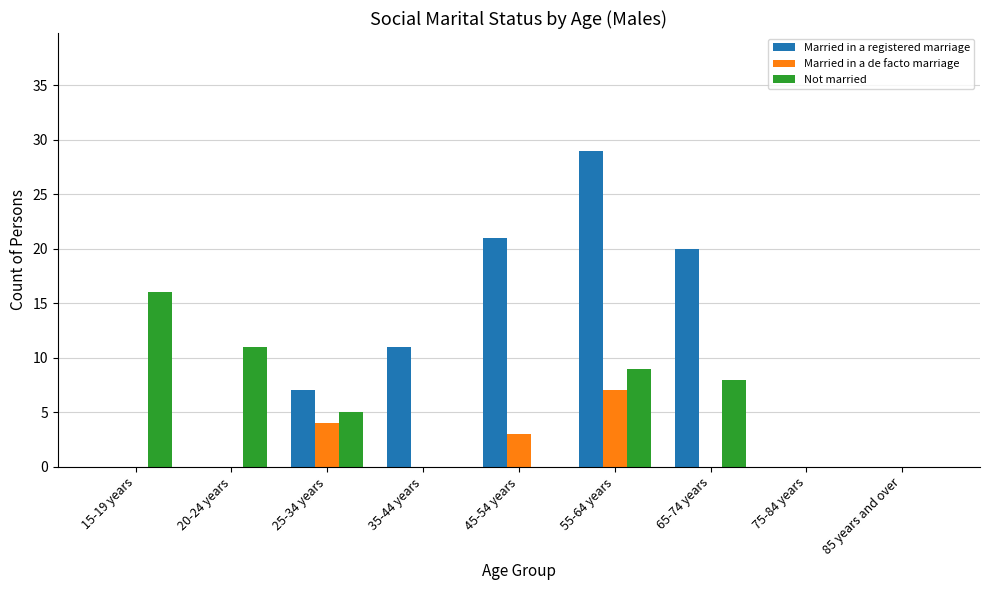

Which series changed the most between 25-34 years and 75-84 years?

Married in a registered marriage